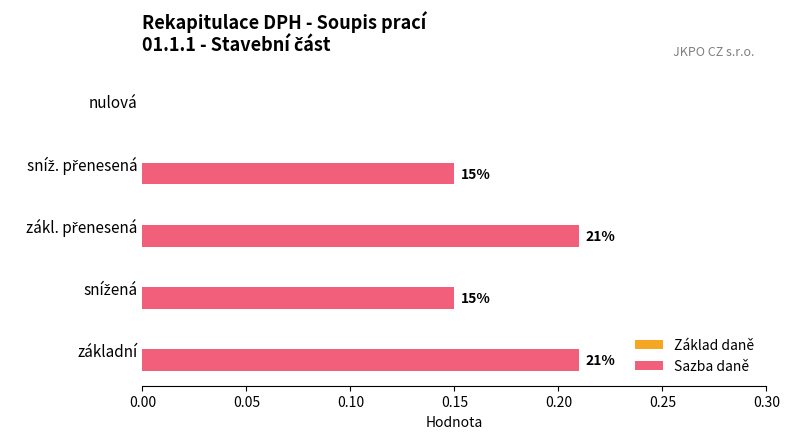

How many values are between 0 and 1?

5